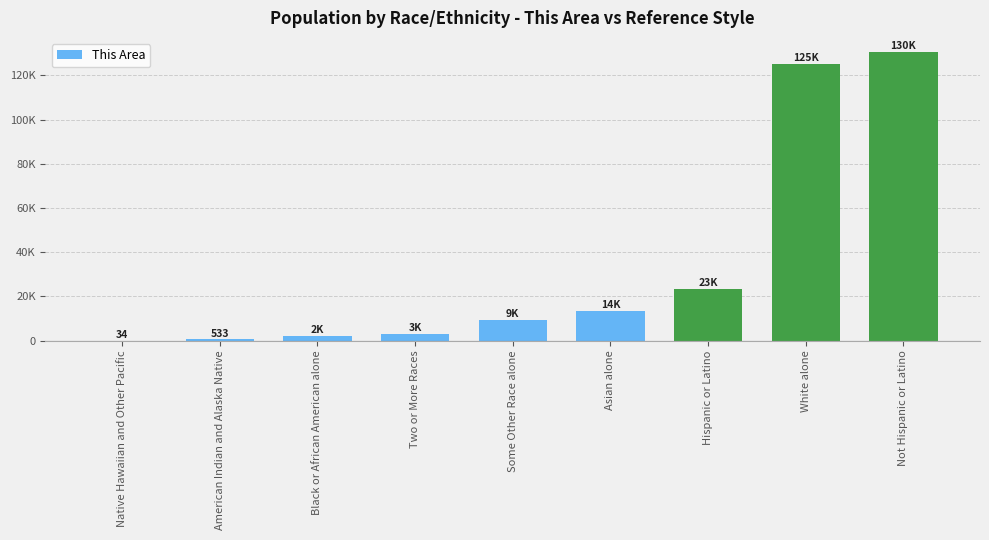

Are the bars horizontal?

No